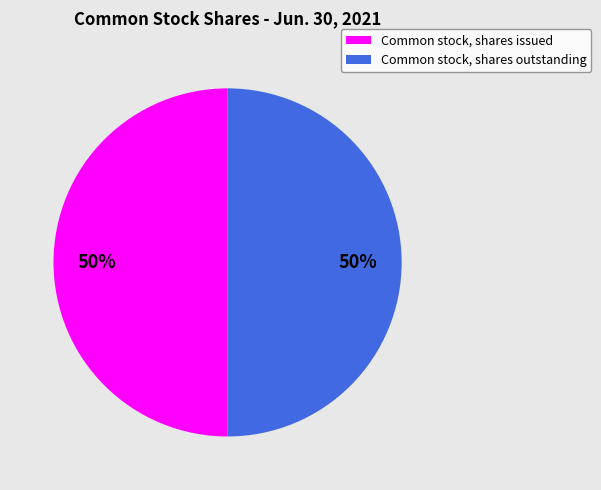

To the nearest percent, what is the average slice percentage?

50%